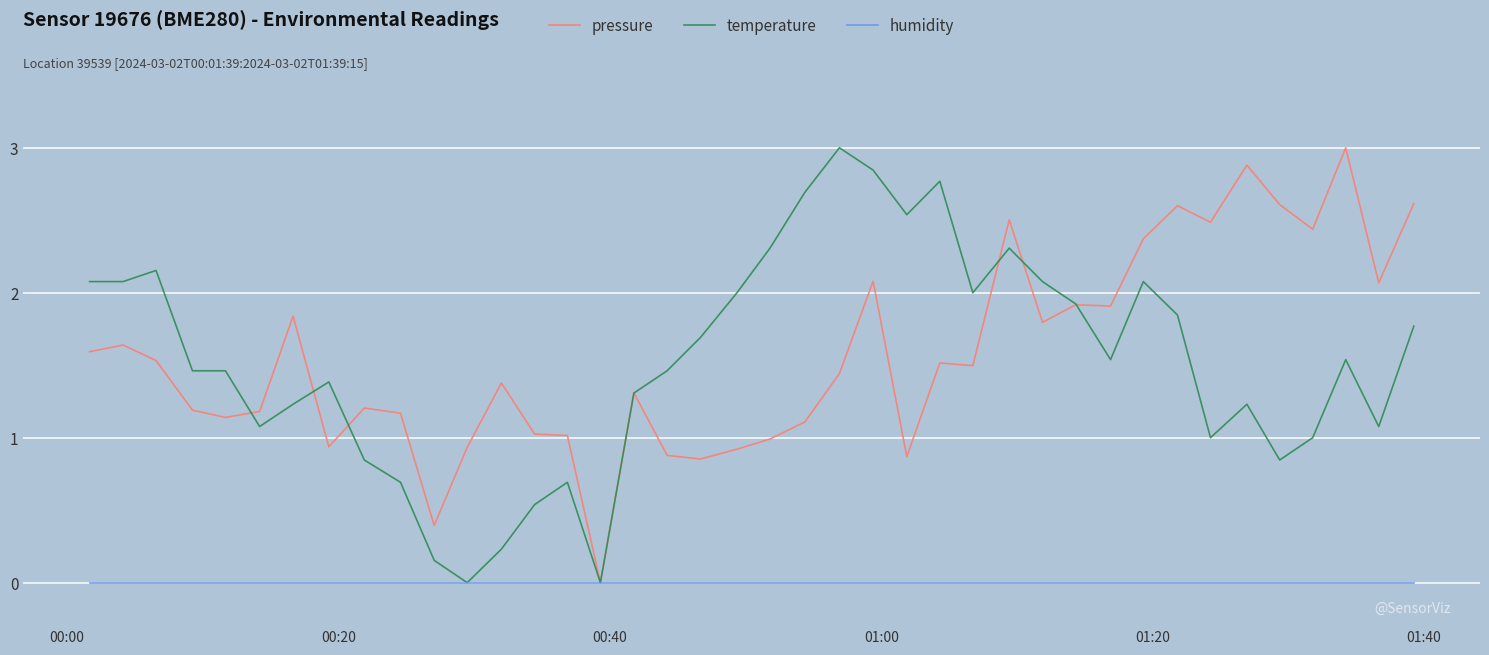

What are all the series names shown in the legend?

pressure, temperature, humidity